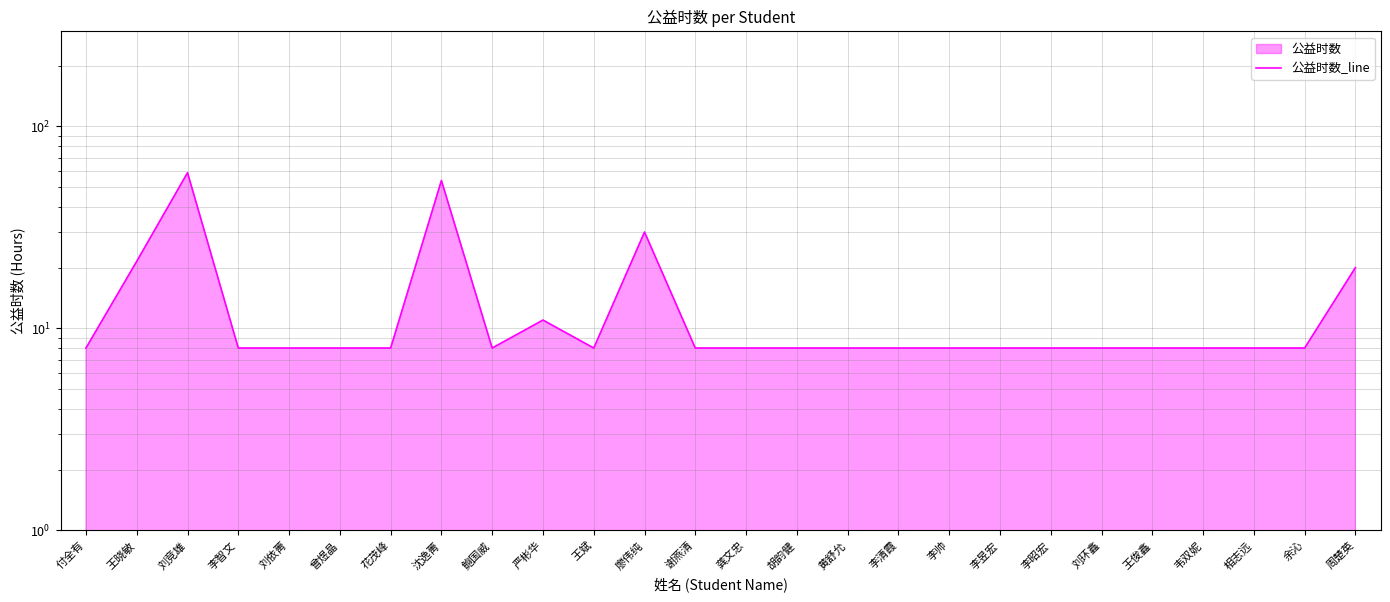

Reading right to left, extract all data points from this chart.

20.0	8.0	8.0	8.0	8.0	8.0	8.0	8.0	8.0	8.0	8.0	8.0	8.0	8.0	30.0	8.0	11.0	8.0	54.0	8.0	8.0	8.0	8.0	59.0	21.5	8.0